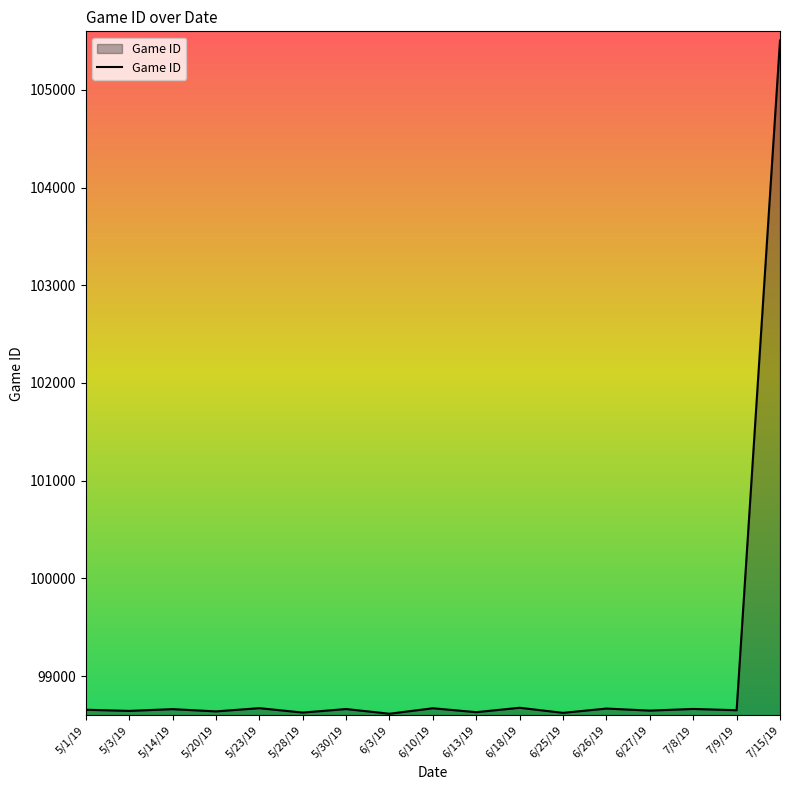

What position from the left is 5/14/19?

3